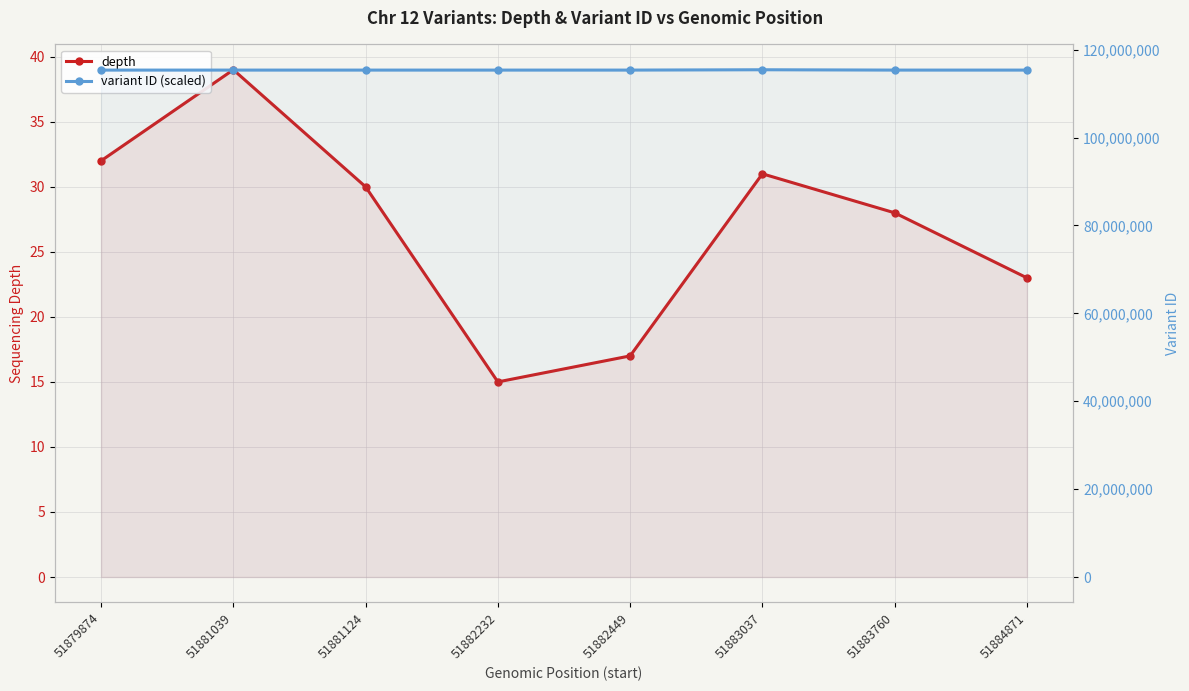

At which label does variant ID (scaled) first exceed 115355715?

51883037